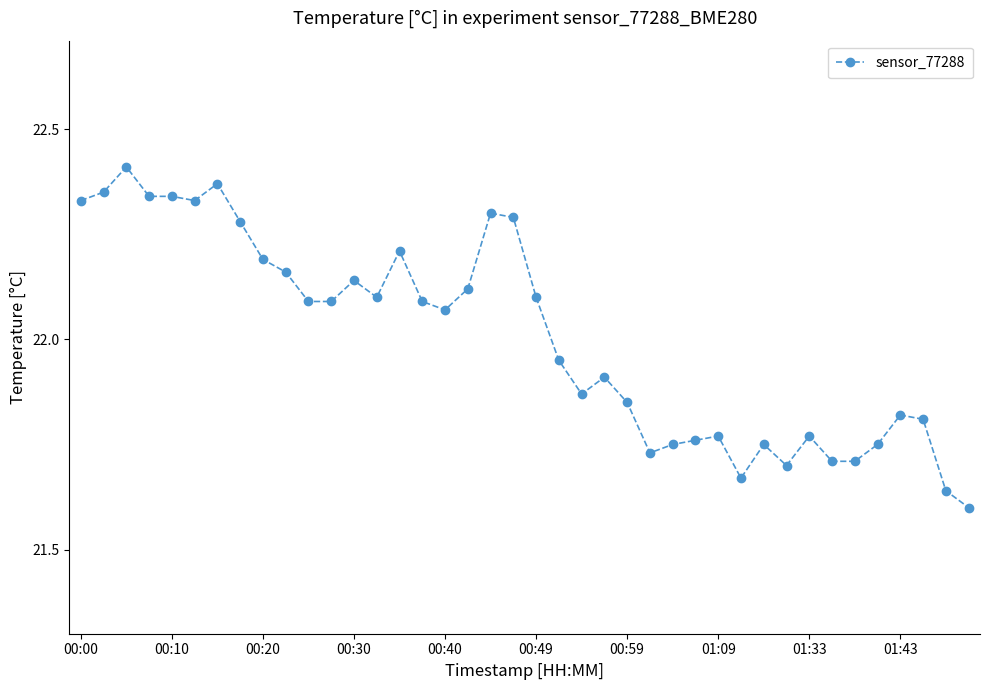

True or false: there are more than 1 points higher than both neighbors.

True